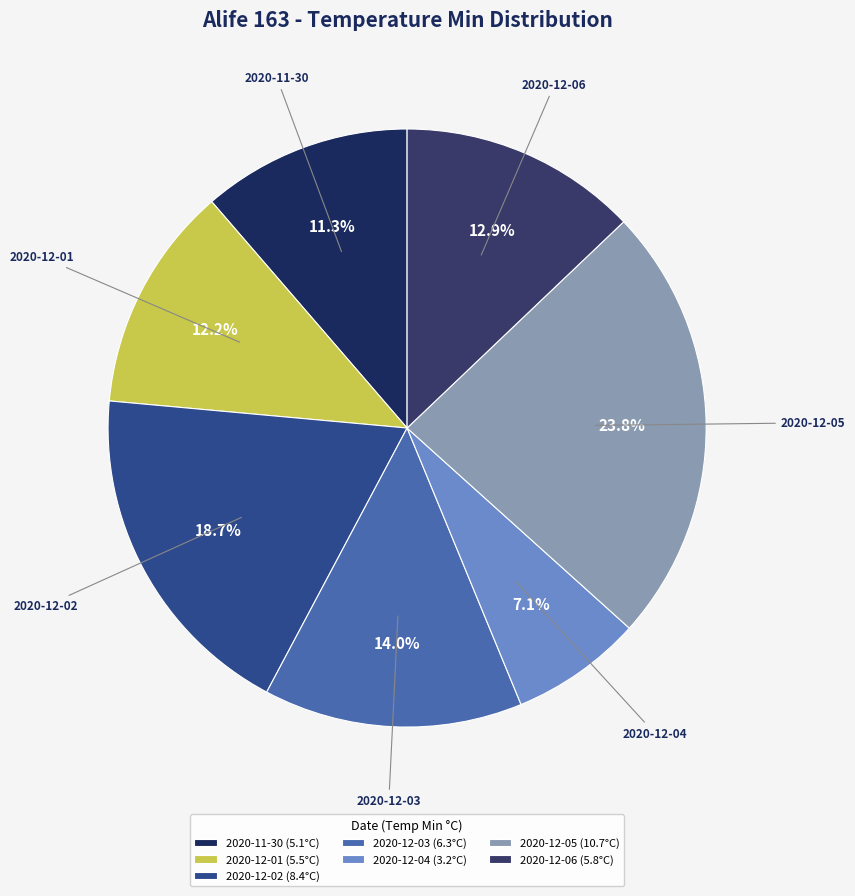

Which category has the smallest portion of the pie?

2020-12-04